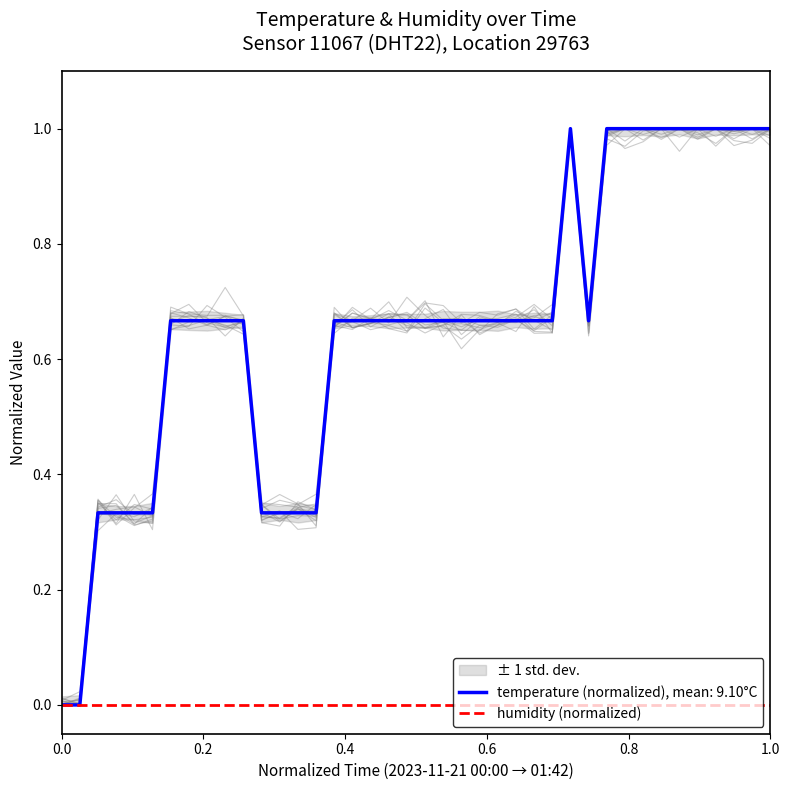

What position from the left is 00:31?

13